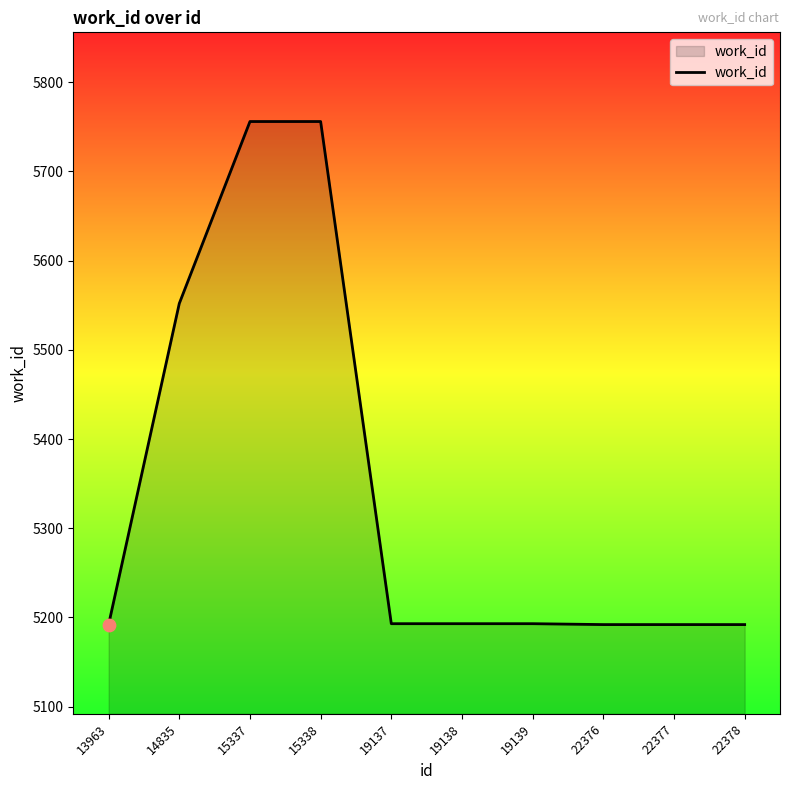

What is the ratio of the value at 15338 to the value at 19139?

1.1